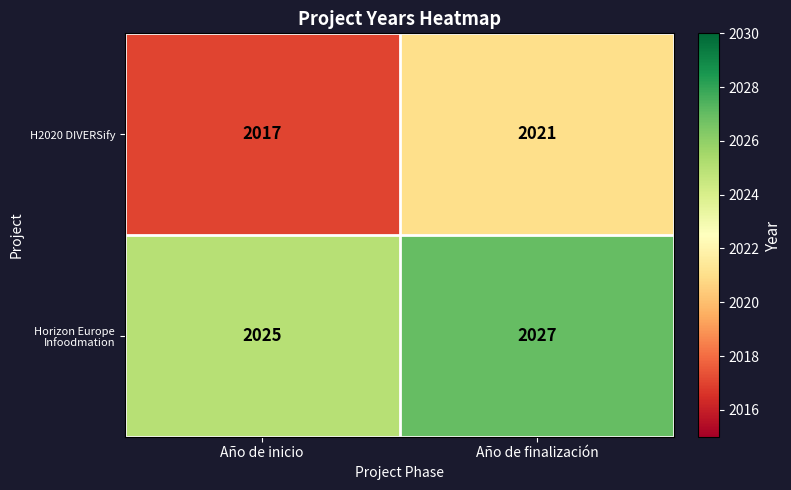

Which category has the highest value in the H2020 DIVERSify series?

Año de finalización